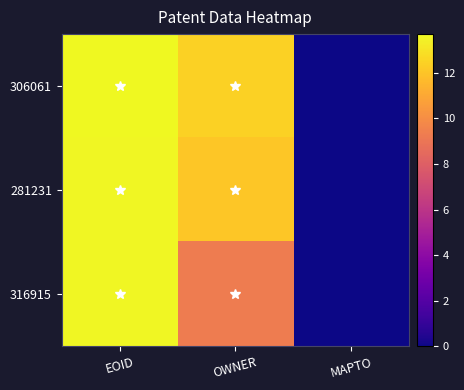

What is the difference between the highest and lowest values at OWNER?

3.2